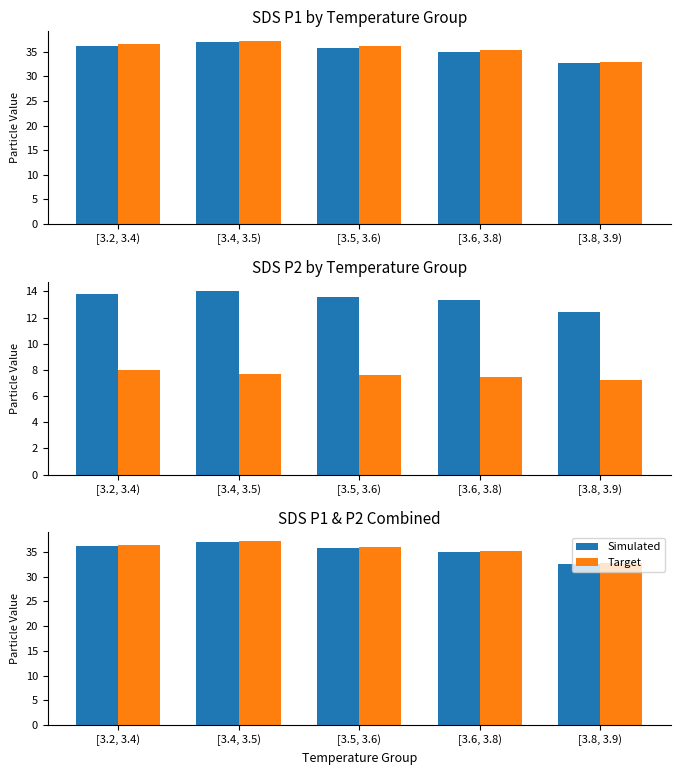

List the series in order of their peak value, lowest first.

Simulated, Target